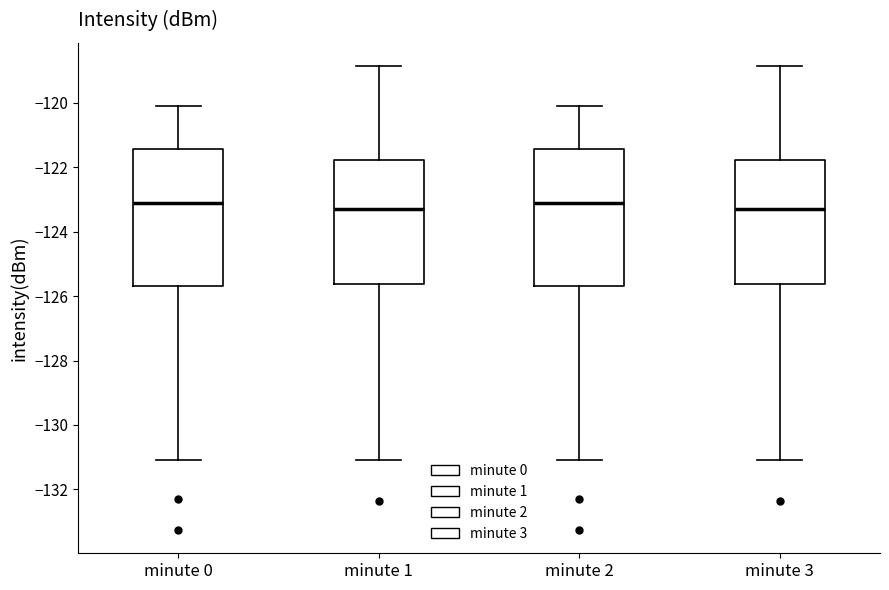

Where is the upper edge of the box for minute 1 on the y-axis? The values are not printed on the chart, so give them approximately, as read against the axis.

-121.8